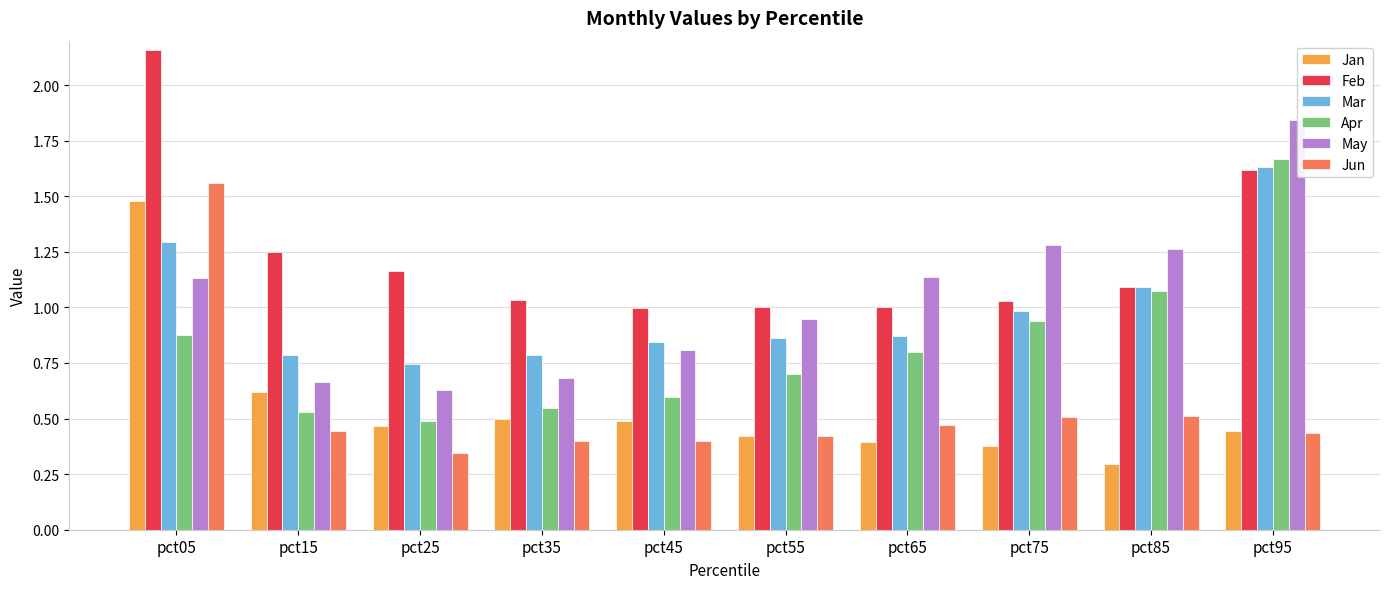

Is the value of May at pct45 greater than the value of Jun at pct05?

No